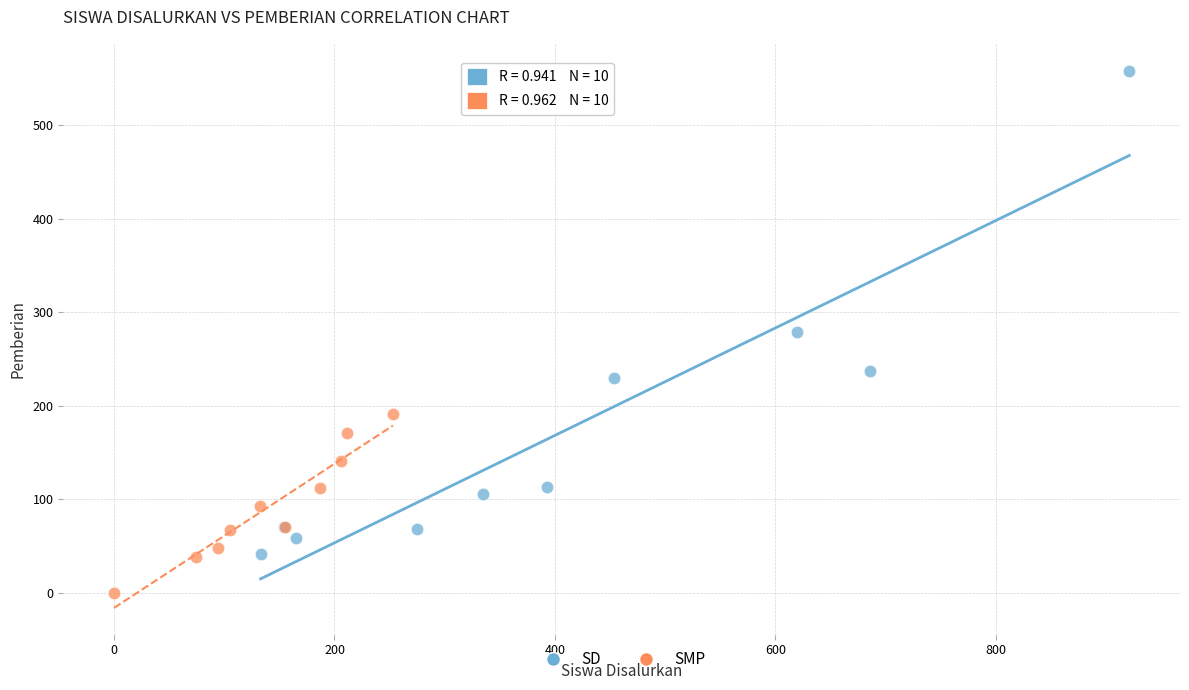

Which series reaches the maximum Y coordinate?

SD